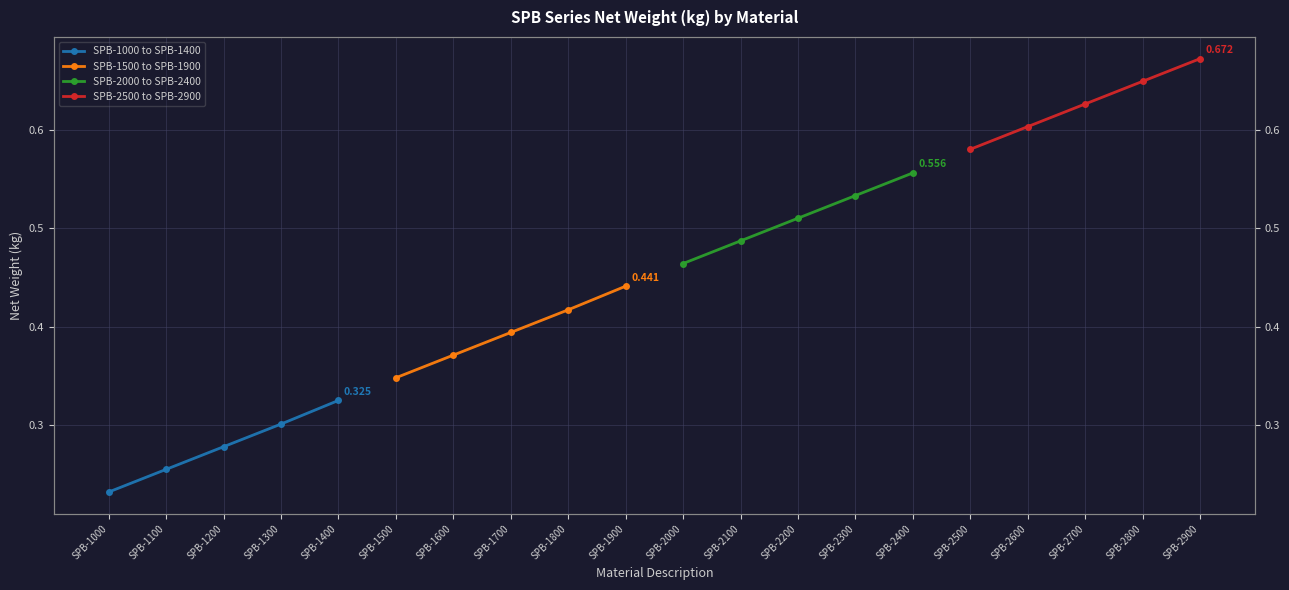

True or false: SPB-1000 to SPB-1400 has more than 2 interior local peaks.

False